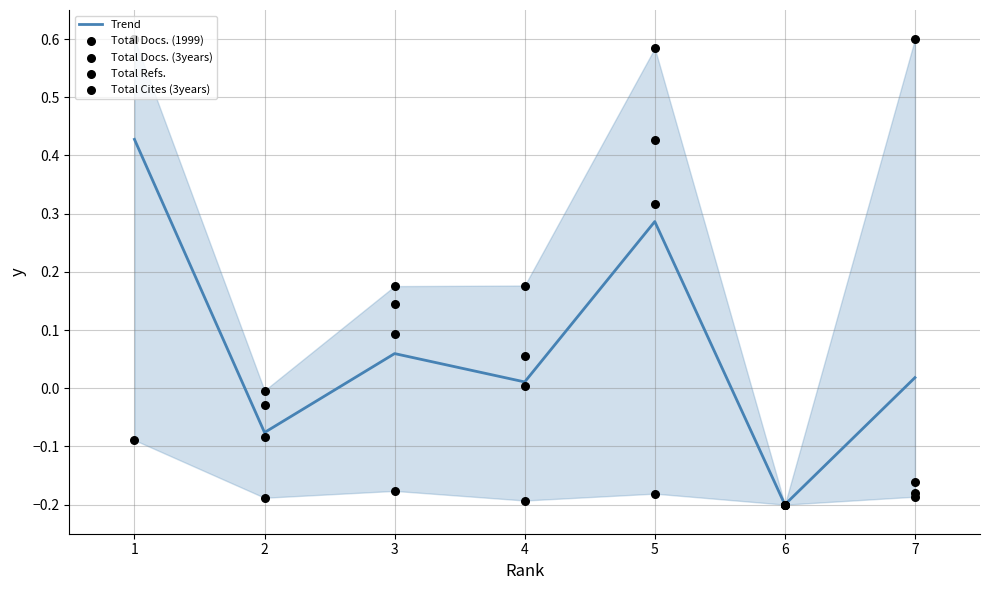

Which series has the largest Y range (max minus min)?

Total Docs. (1999)